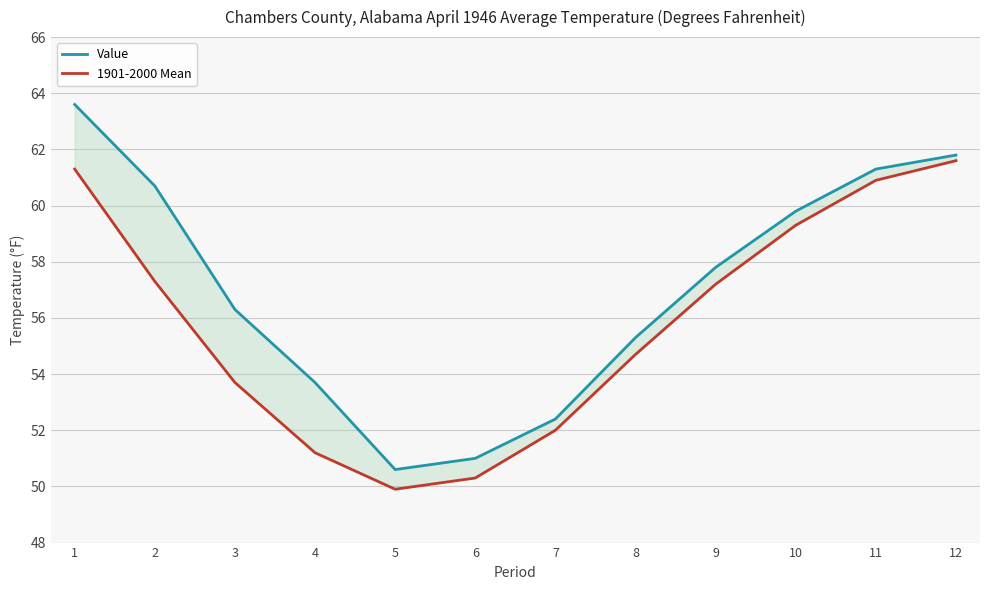

Rank the series by their average value, from highest to lowest.

Value, 1901-2000 Mean